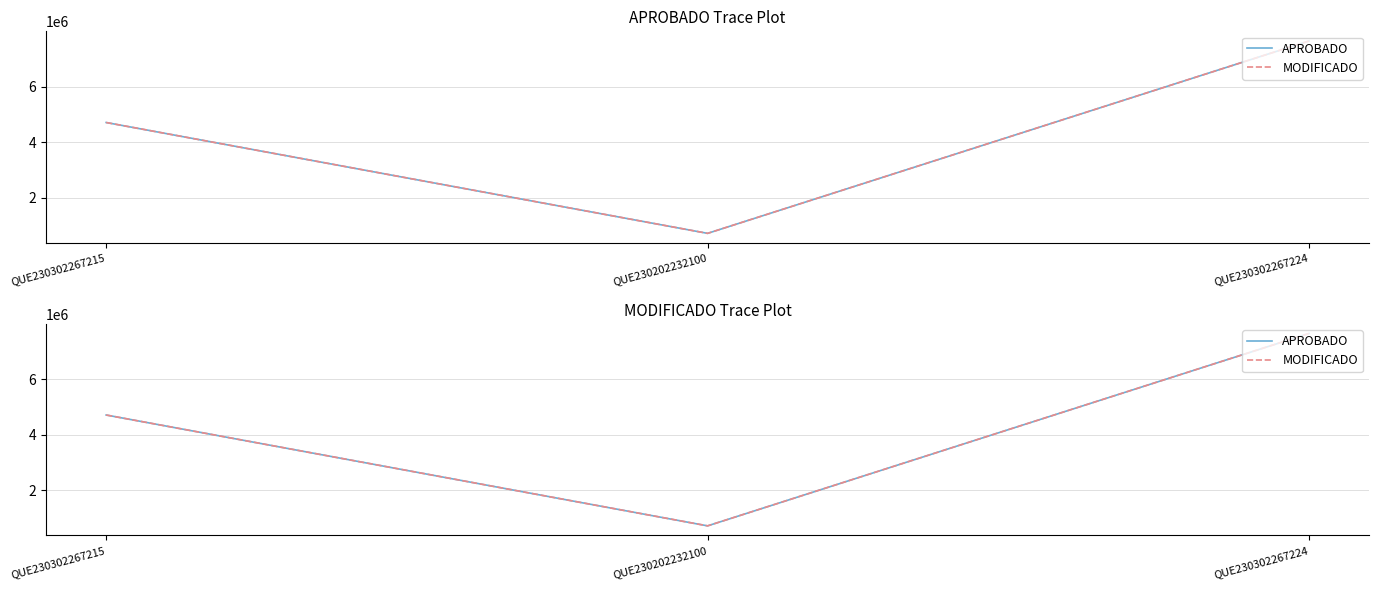

Which series changed the most between QUE230302267215 and QUE230302267224?

APROBADO